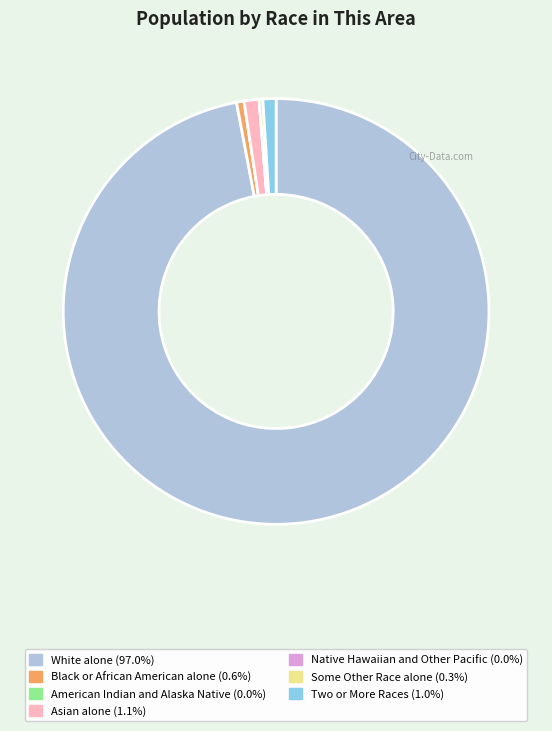

Which category has the biggest portion of the pie?

White alone